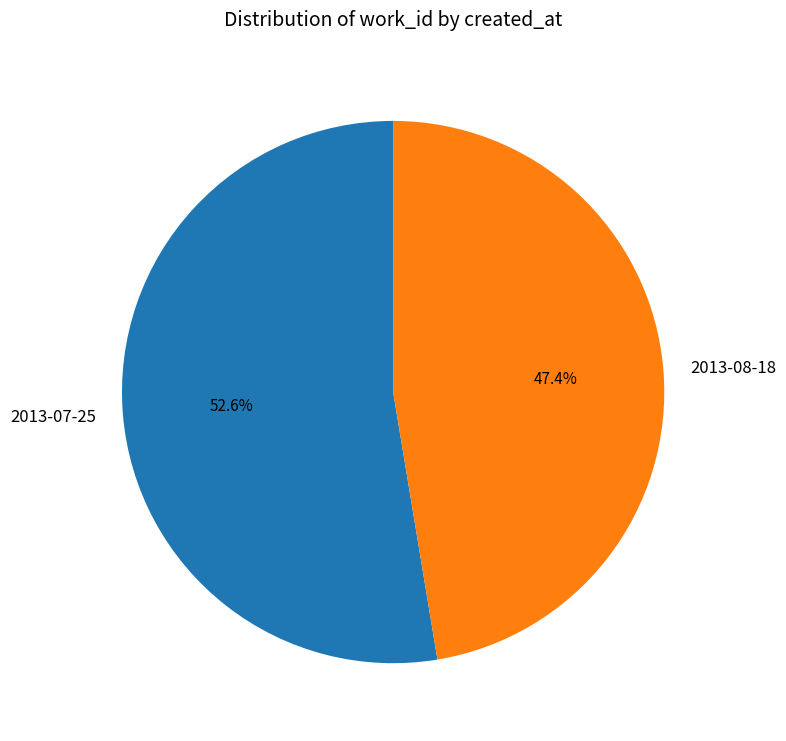

How many segments does this pie chart have?

2